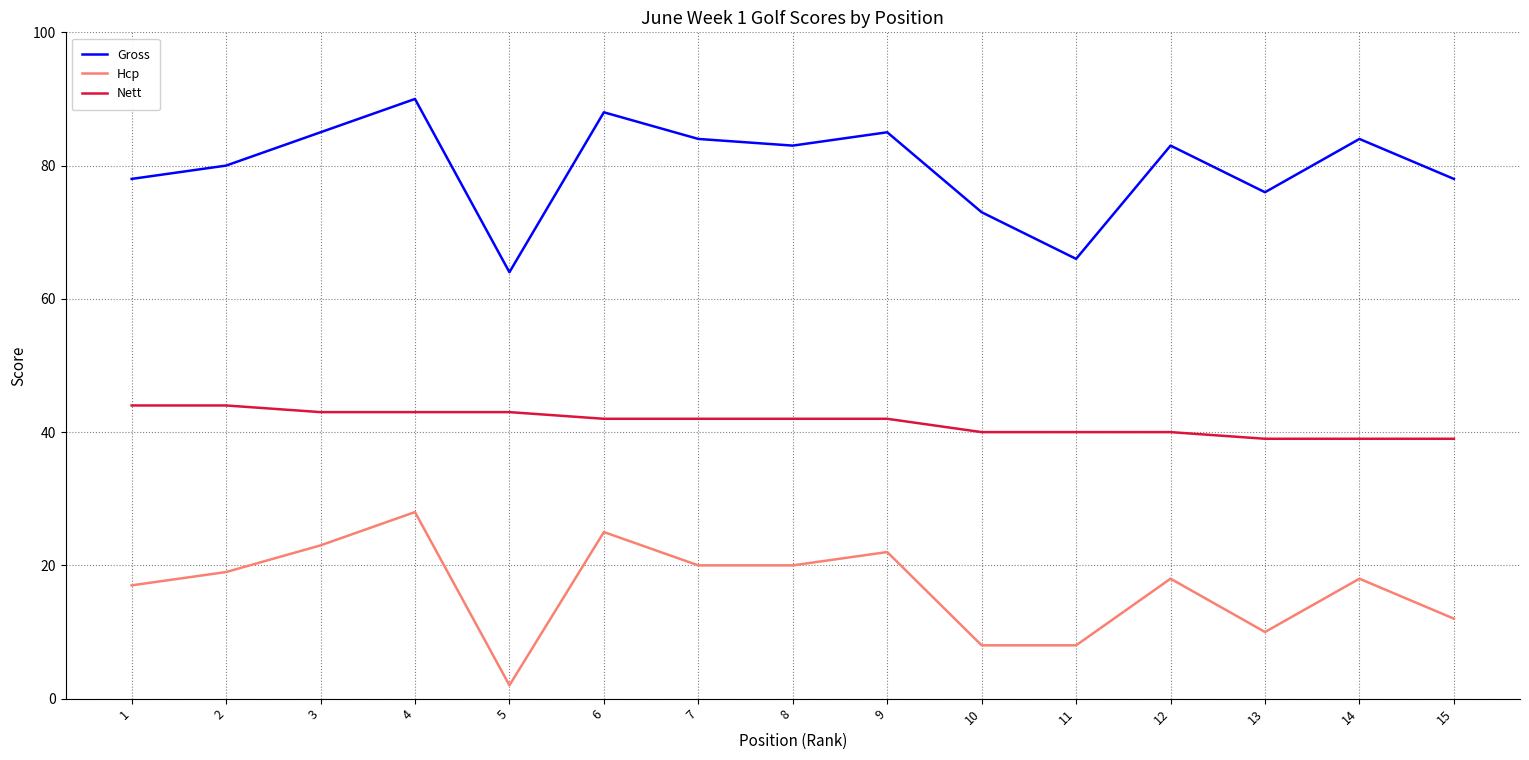

What is the sum of the Hcp values at 9 and 4?

50